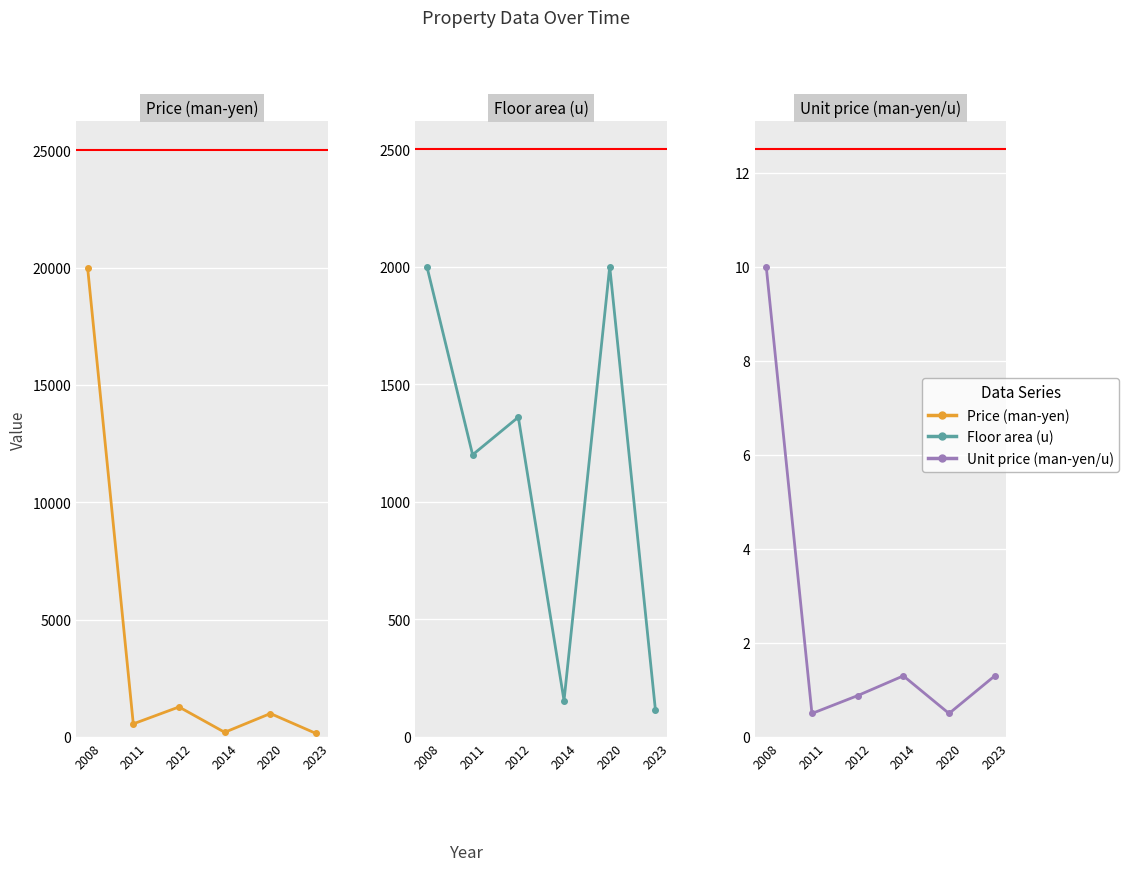

Where is the first local minimum for Floor area (u)?

2011